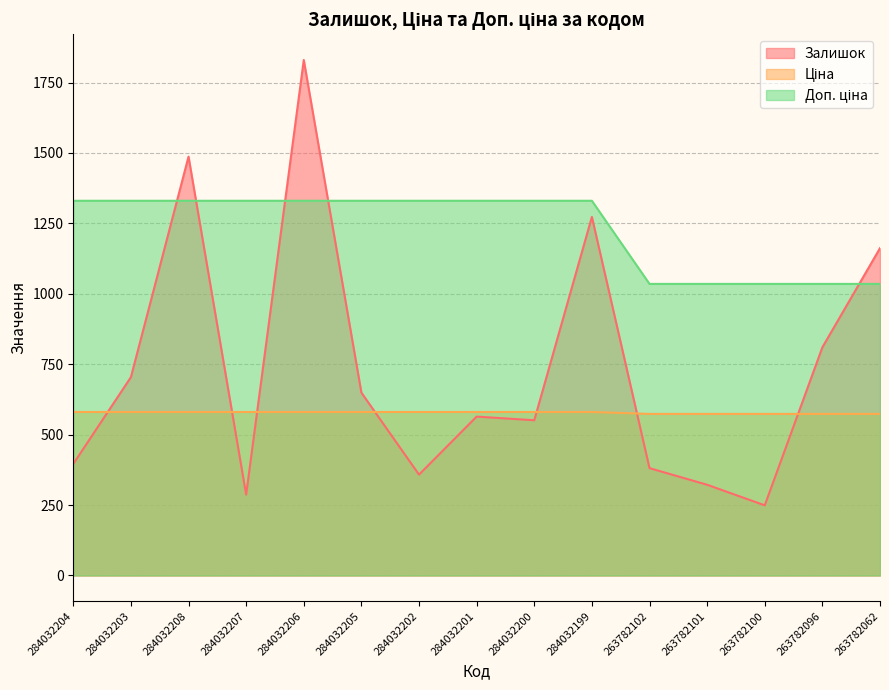

List the labels in order of Доп. ціна value, smallest first.

263782102, 263782101, 263782100, 263782096, 263782062, 284032204, 284032203, 284032208, 284032207, 284032206, 284032205, 284032202, 284032201, 284032200, 284032199